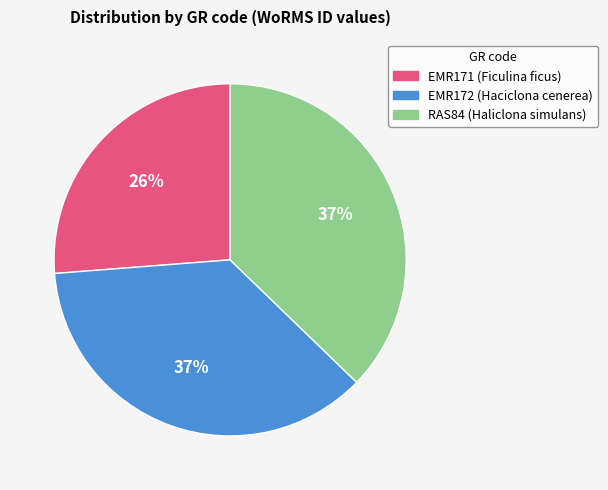

How many slices are in this pie chart?

3